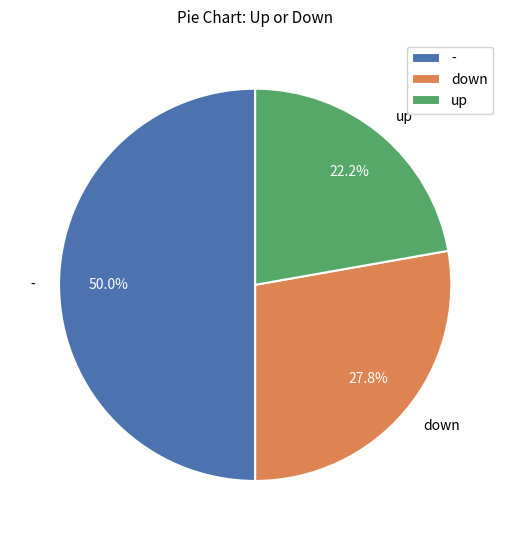

To the nearest percent, what percentage of the pie is down?

28%